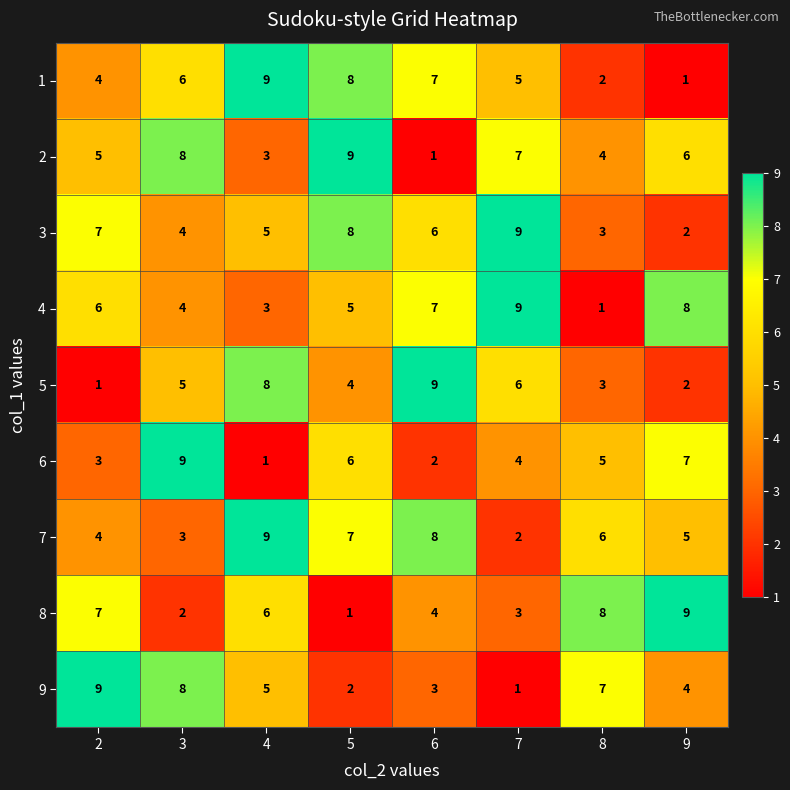

At how many categories does at least one series exceed 2?

8